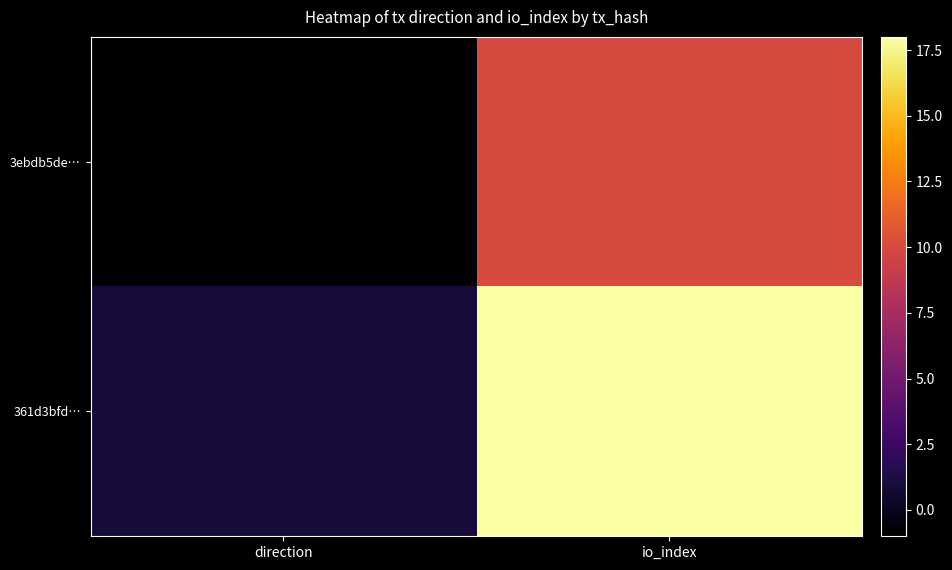

What is the spread (max minus min) of values at io_index?

8